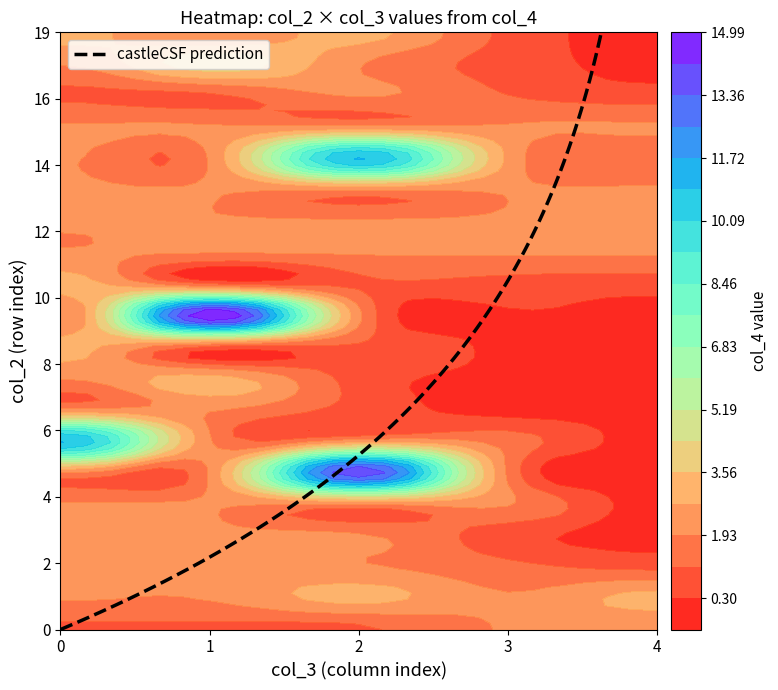

What is the difference between the highest and lowest values at 3?

2